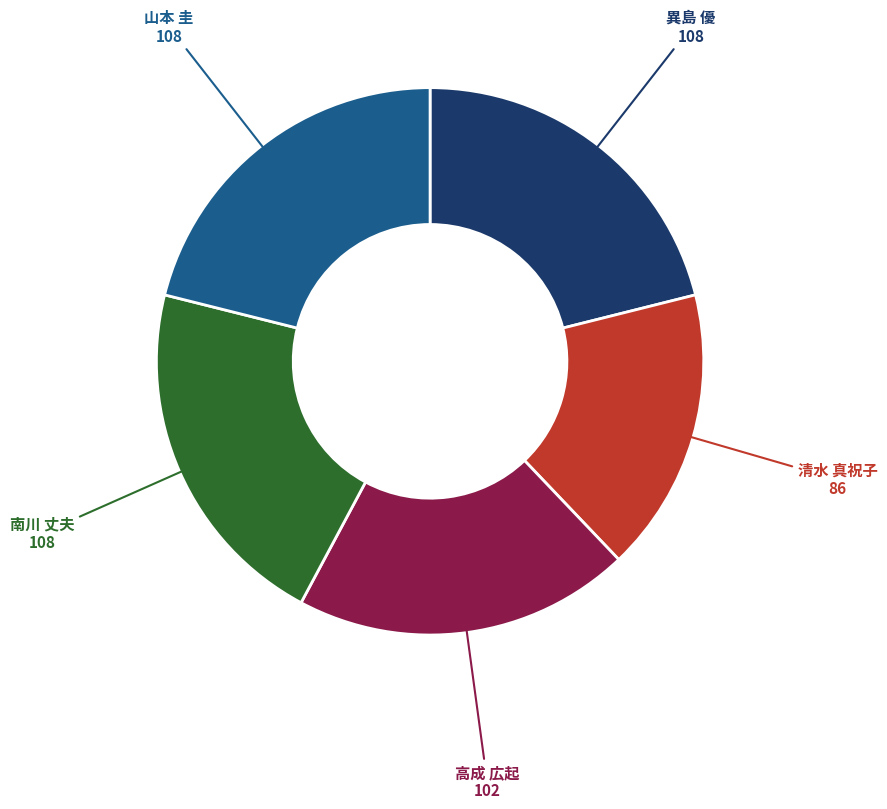

Is there a majority slice in this chart?

No